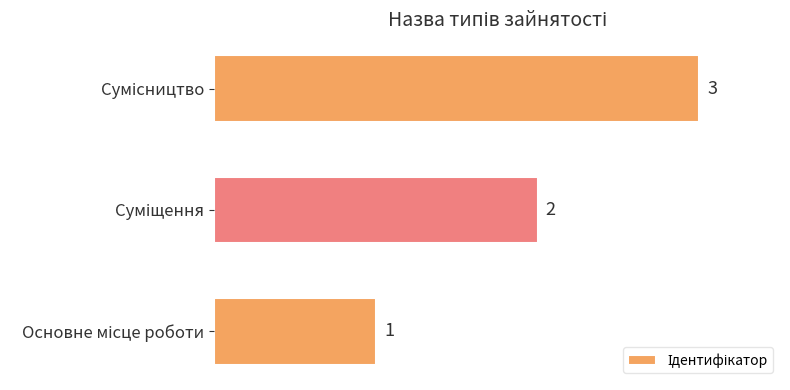

Count the number of categories in the chart.

3